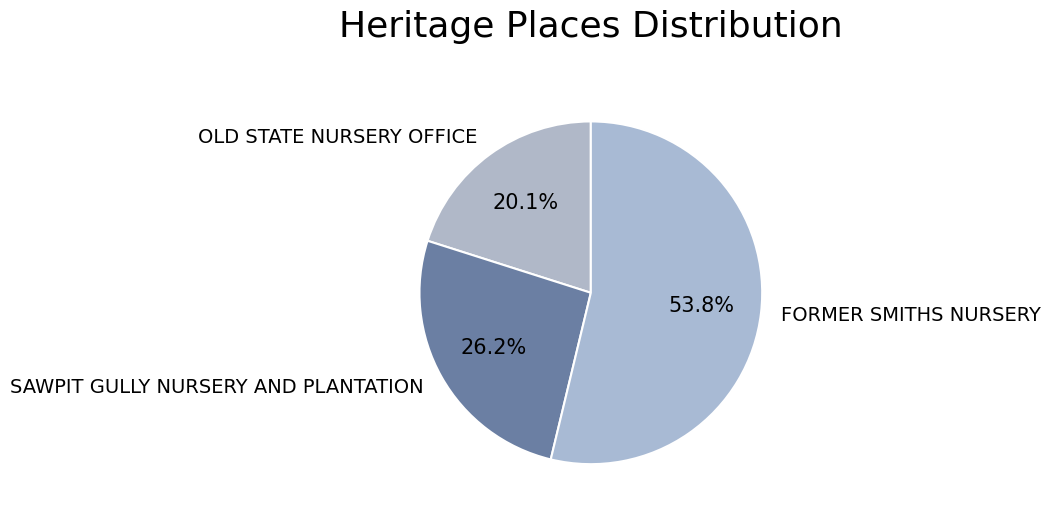

Approximately how many times larger is the value at FORMER SMITHS NURSERY compared to SAWPIT GULLY NURSERY AND PLANTATION?

2.1